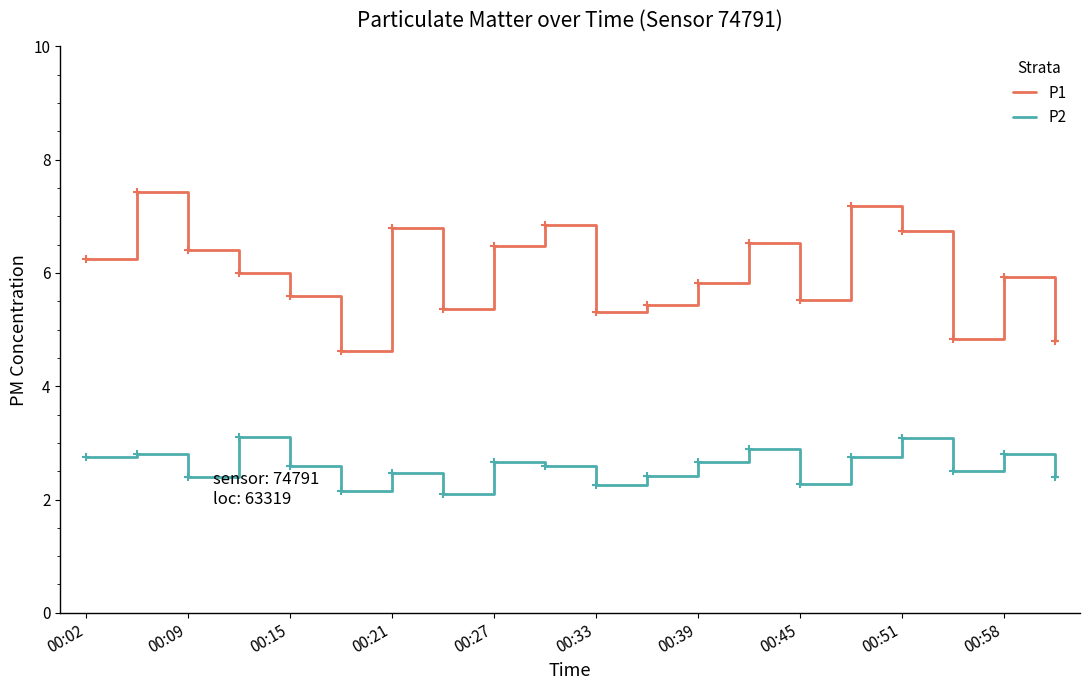

What is the sum of all P1 values?

119.9